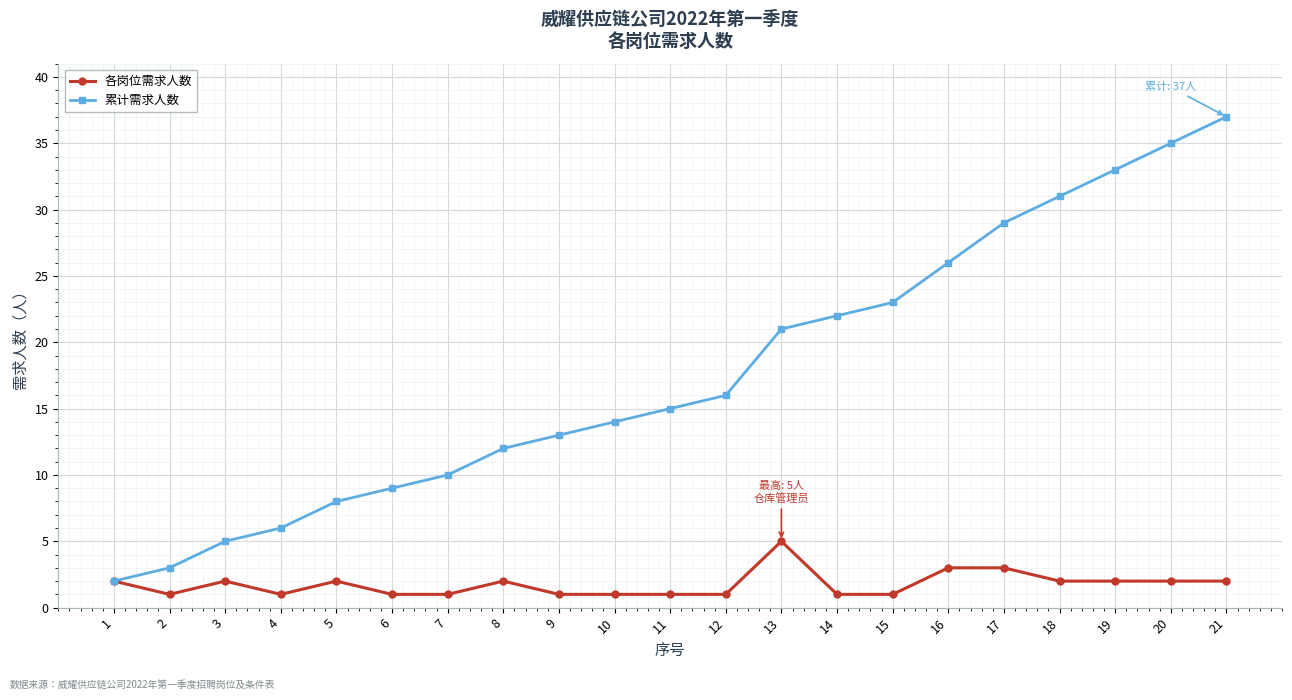

What is the difference between the 累计需求人数 values at 11 and 5?

7